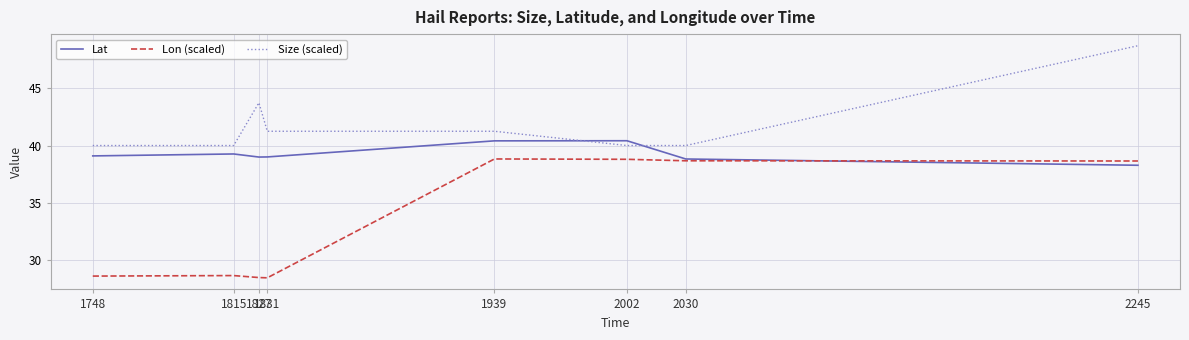

Where do Size (scaled) and Lat first cross each other?

1939 and 2002